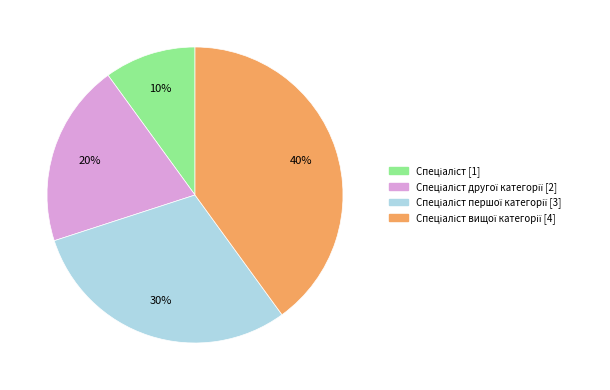

Is there a majority slice in this chart?

No